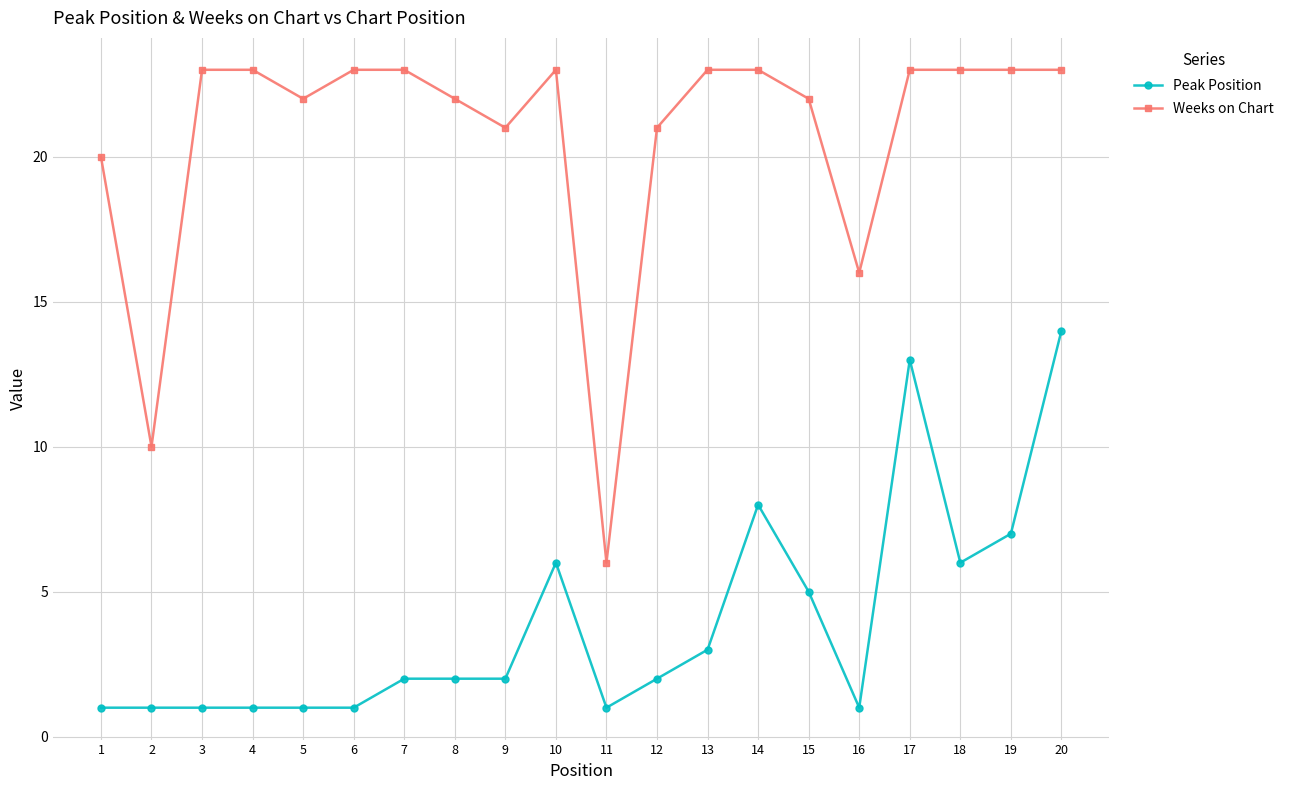

Reading left to right, what are all the values shown in this chart?

Peak Position: 1=1	2=1	3=1	4=1	5=1	6=1	7=2	8=2	9=2	10=6	11=1	12=2	13=3	14=8	15=5	16=1	17=13	18=6	19=7	20=14
Weeks on Chart: 1=20	2=10	3=23	4=23	5=22	6=23	7=23	8=22	9=21	10=23	11=6	12=21	13=23	14=23	15=22	16=16	17=23	18=23	19=23	20=23